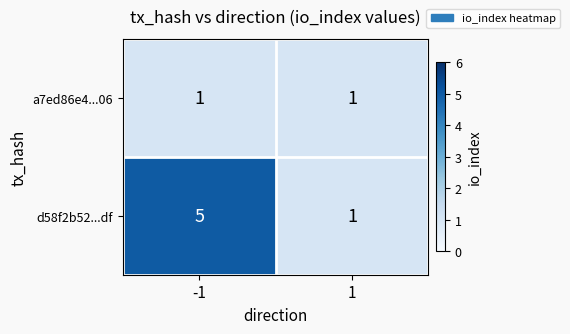

What is the total value across all series at 1?

2